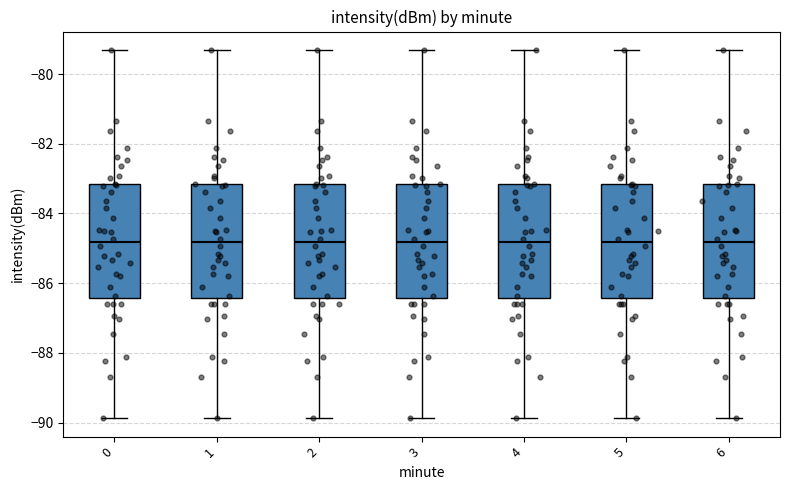

Reading left to right, read every box against the y-axis: the position of its median line, the range the box covers, and the ends of its whiskers. The values are not printed on the chart, so give them approximately, as read against the axis.

0: median -84.8, box -86.4 to -83.2, whiskers -89.8 to -79.4
1: median -84.8, box -86.4 to -83.2, whiskers -89.8 to -79.4
2: median -84.8, box -86.4 to -83.2, whiskers -89.8 to -79.4
3: median -84.8, box -86.4 to -83.2, whiskers -89.8 to -79.4
4: median -84.8, box -86.4 to -83.2, whiskers -89.8 to -79.4
5: median -84.8, box -86.4 to -83.2, whiskers -89.8 to -79.4
6: median -84.8, box -86.4 to -83.2, whiskers -89.8 to -79.4